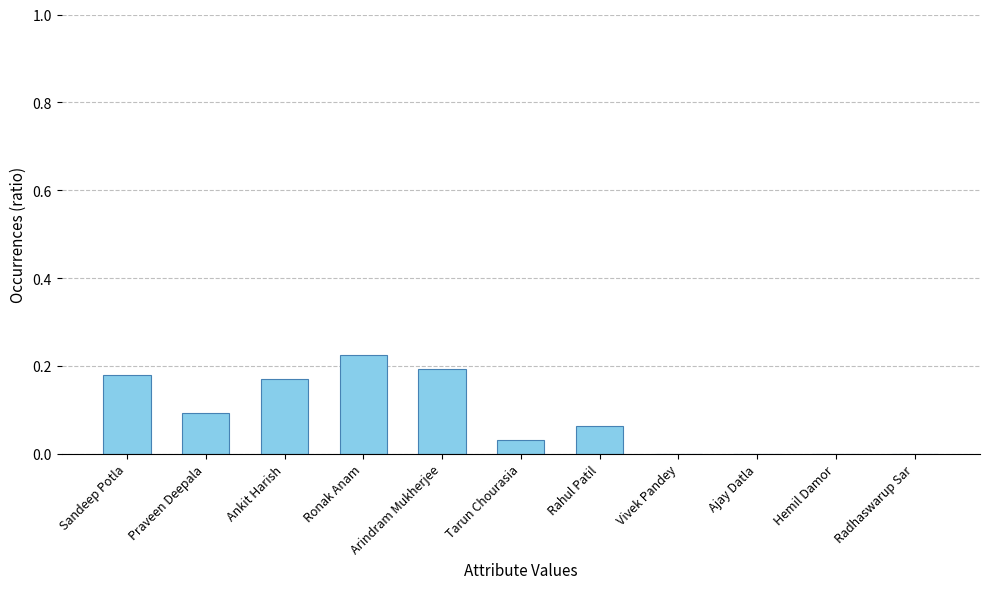

How many values are between 0 and 1?

11